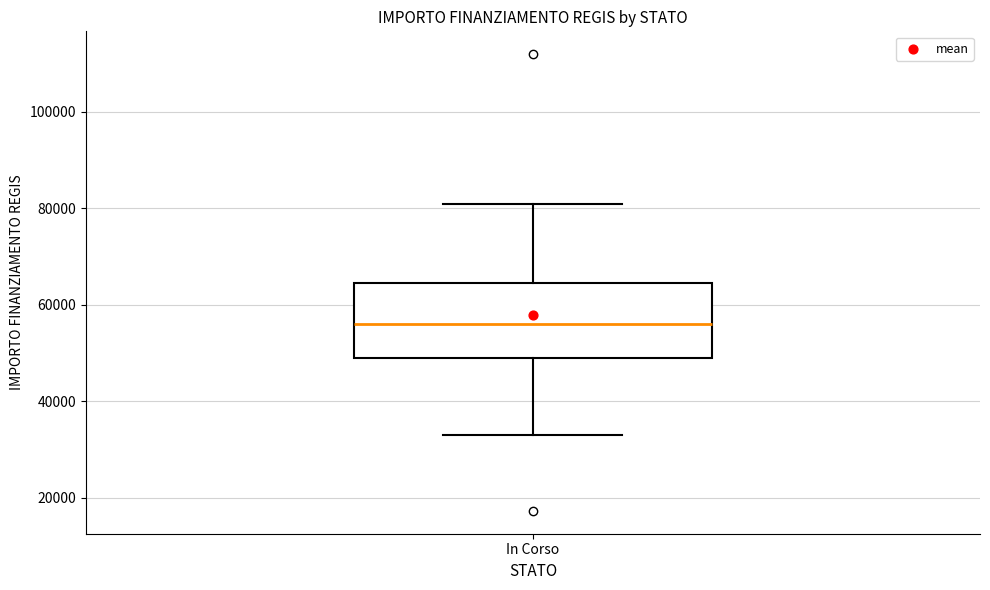

Read this box plot against the y-axis: the position of the median line, the range covered by the box, and the ends of both whiskers. The values are not printed on the chart, so give them approximately, as read against the axis.

median 56000, box 50000 to 64000, whiskers 32000 to 80000